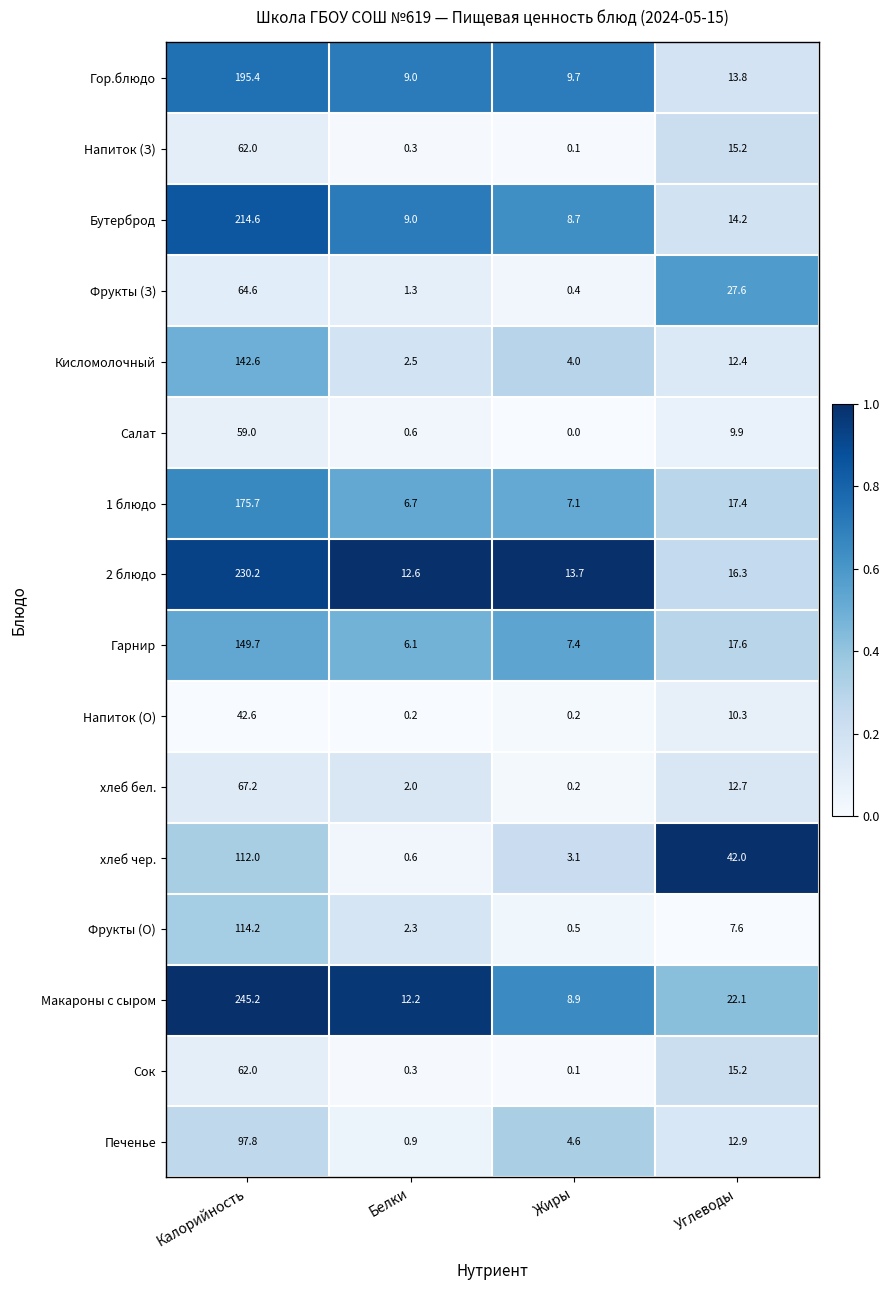

What is the difference between the maximum and minimum values in the Салат series?

59.0